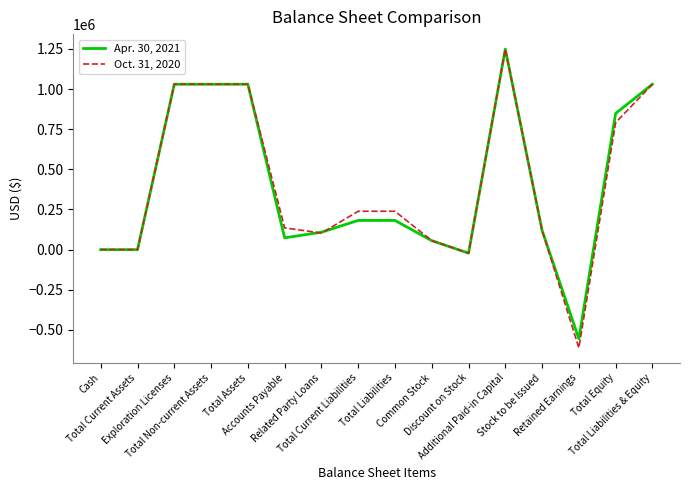

List the series in order of their overall mean, highest first.

Oct. 31, 2020, Apr. 30, 2021